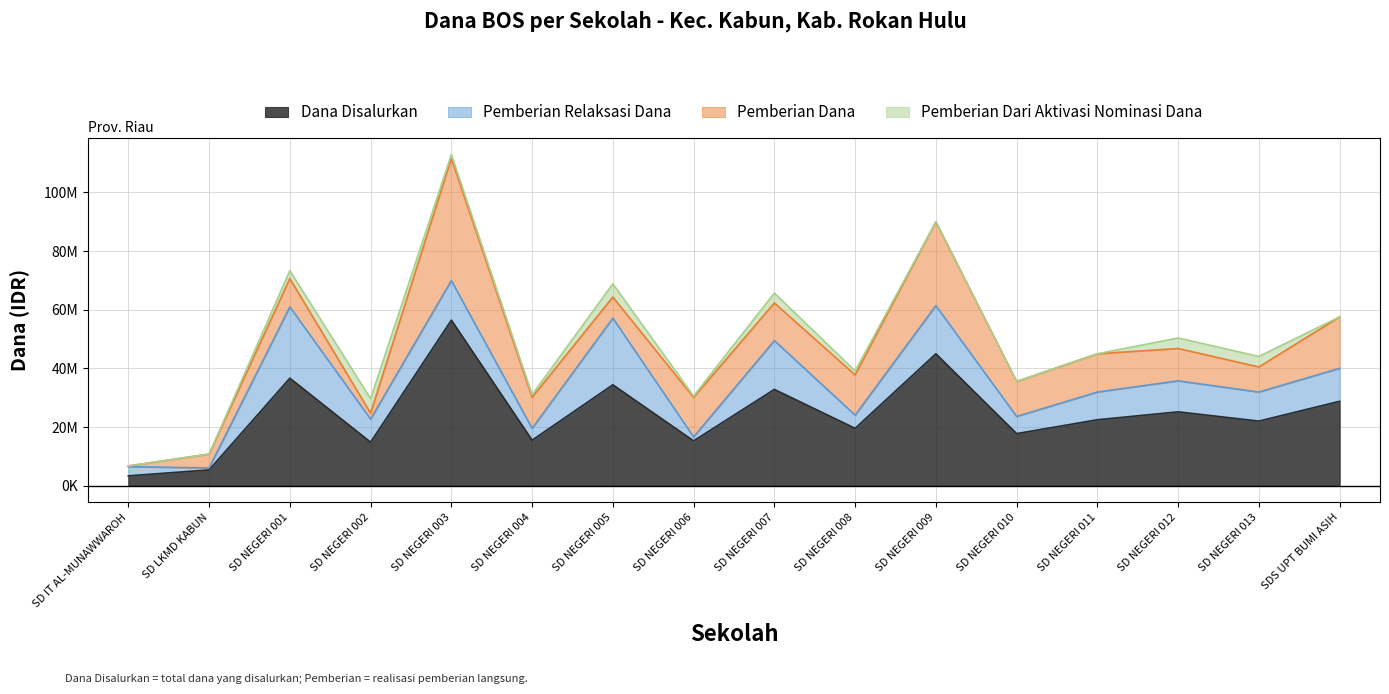

Reading right to left, transcribe all the data shown in this chart.

Dana Disalurkan: SDS UPT BUMI ASIH=28800000	SD NEGERI 013=22050000	SD NEGERI 012=25200000	SD NEGERI 011=22500000	SD NEGERI 010=17775000	SD NEGERI 009=45000000	SD NEGERI 008=19575000	SD NEGERI 007=32850000	SD NEGERI 006=15300000	SD NEGERI 005=34425000	SD NEGERI 004=15525000	SD NEGERI 003=56475000	SD NEGERI 002=14850000	SD NEGERI 001=36675000	SD LKMD KABUN=5400000	SD IT AL-MUNAWWAROH=3375000
Pemberian Relaksasi Dana: SDS UPT BUMI ASIH=11250000	SD NEGERI 013=9900000	SD NEGERI 012=10575000	SD NEGERI 011=9450000	SD NEGERI 010=5850000	SD NEGERI 009=16425000	SD NEGERI 008=4500000	SD NEGERI 007=16650000	SD NEGERI 006=1350000	SD NEGERI 005=22725000	SD NEGERI 004=4050000	SD NEGERI 003=13500000	SD NEGERI 002=7875000	SD NEGERI 001=24300000	SD LKMD KABUN=675000	SD IT AL-MUNAWWAROH=3150000
Pemberian Dana: SDS UPT BUMI ASIH=17550000	SD NEGERI 013=8550000	SD NEGERI 012=11025000	SD NEGERI 011=13050000	SD NEGERI 010=11925000	SD NEGERI 009=28575000	SD NEGERI 008=13725000	SD NEGERI 007=12825000	SD NEGERI 006=13500000	SD NEGERI 005=7200000	SD NEGERI 004=10575000	SD NEGERI 003=41625000	SD NEGERI 002=2025000	SD NEGERI 001=9675000	SD LKMD KABUN=4725000	SD IT AL-MUNAWWAROH=225000
Pemberian Dari Aktivasi Nominasi Dana: SDS UPT BUMI ASIH=0	SD NEGERI 013=3600000	SD NEGERI 012=3600000	SD NEGERI 011=0	SD NEGERI 010=0	SD NEGERI 009=0	SD NEGERI 008=1350000	SD NEGERI 007=3375000	SD NEGERI 006=450000	SD NEGERI 005=4500000	SD NEGERI 004=900000	SD NEGERI 003=1350000	SD NEGERI 002=4950000	SD NEGERI 001=2700000	SD LKMD KABUN=0	SD IT AL-MUNAWWAROH=0